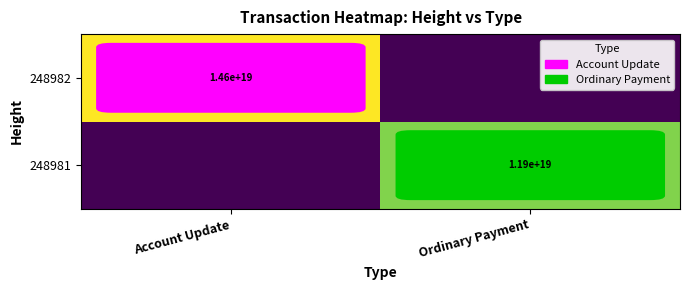

Is the value of 248982 at Account Update greater than the value of 248981 at Ordinary Payment?

Yes